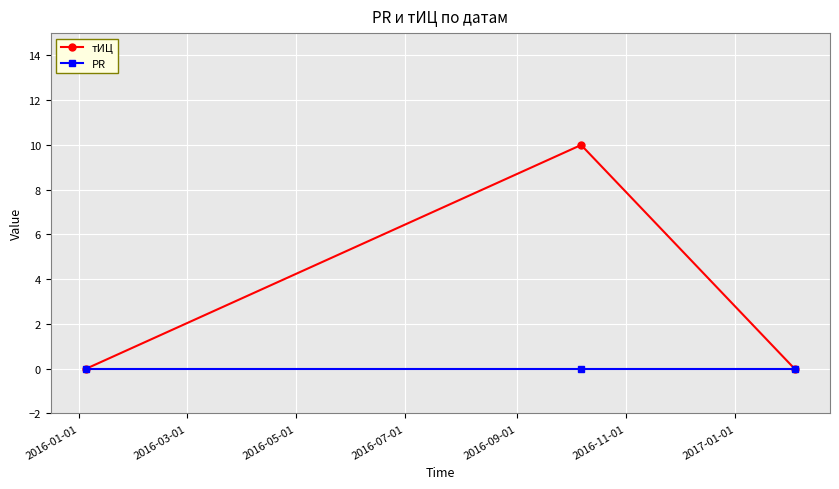

At how many categories does at least one series exceed 4?

1